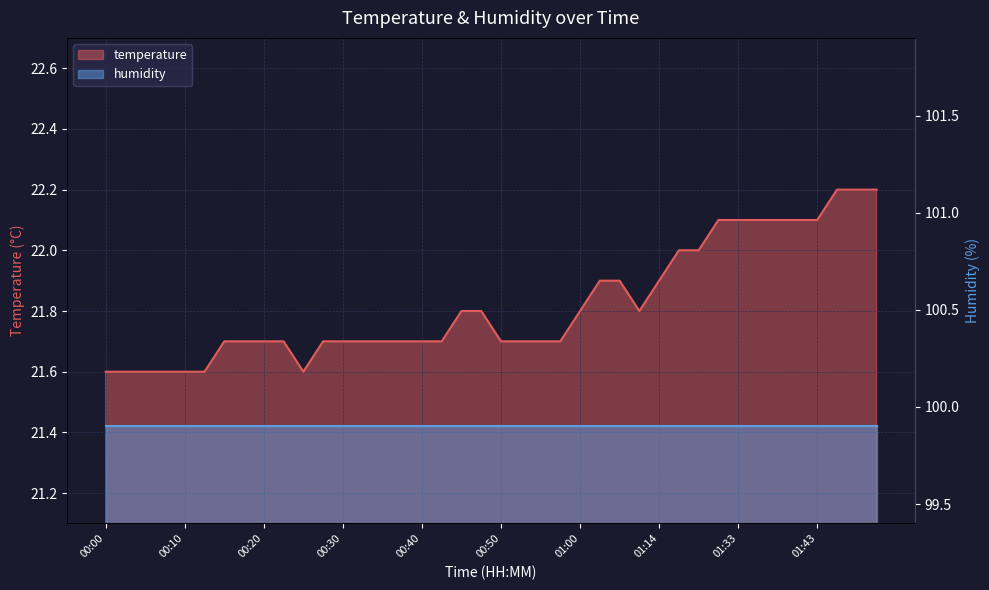

Which has a higher value, 00:45 or 00:07?

00:45